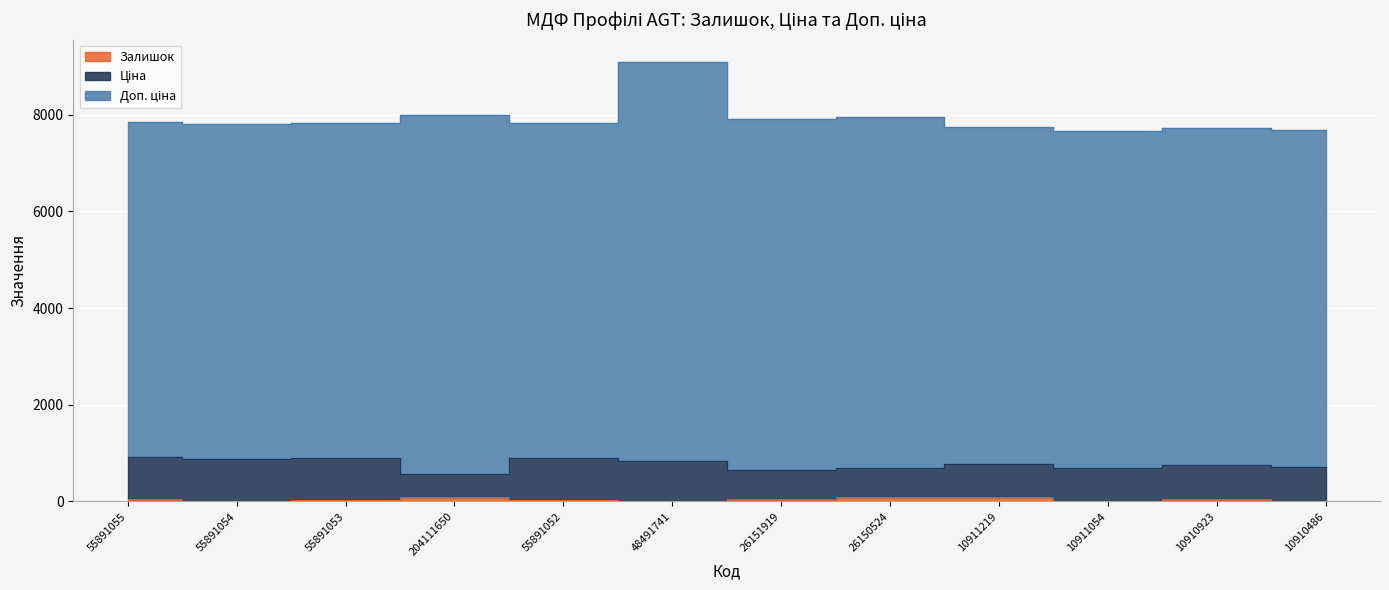

Is the value of Доп. ціна at 10911054 greater than the value of Залишок at 55891053?

Yes